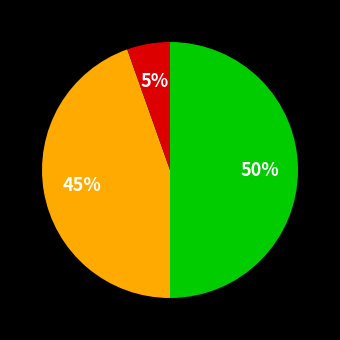

To the nearest percent, what is the average slice percentage?

33%